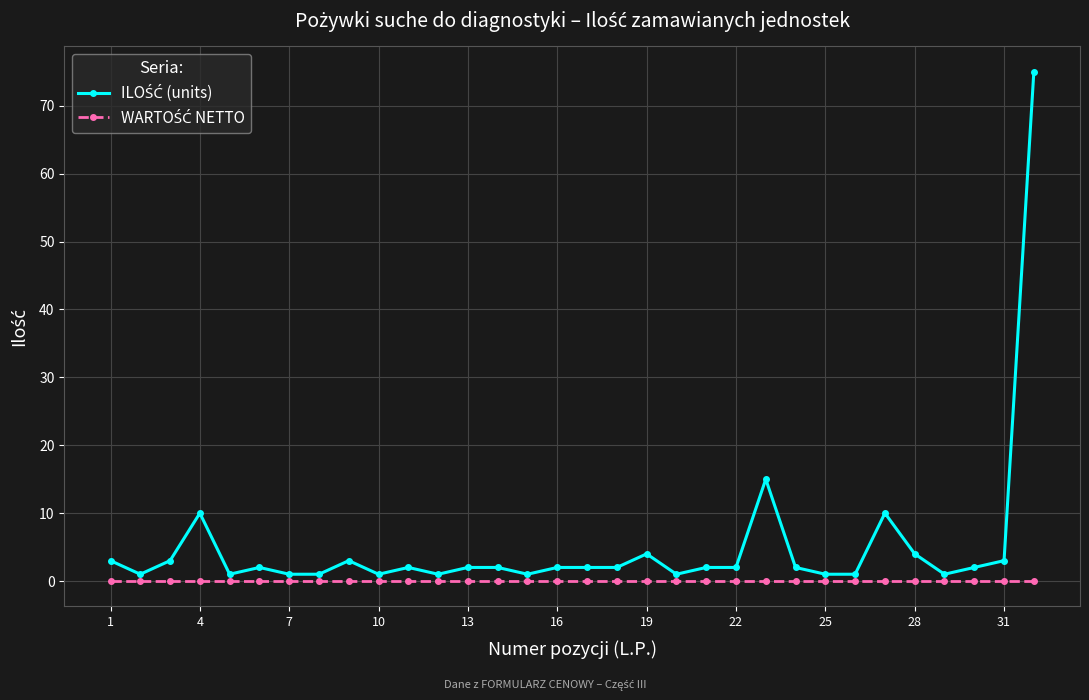

What is the greatest value displayed?

75